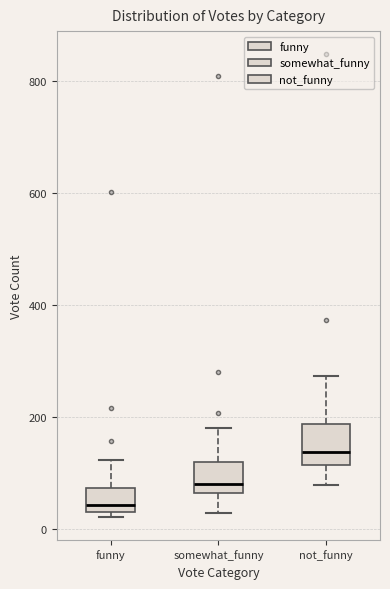

Which box has the highest median line?

not_funny